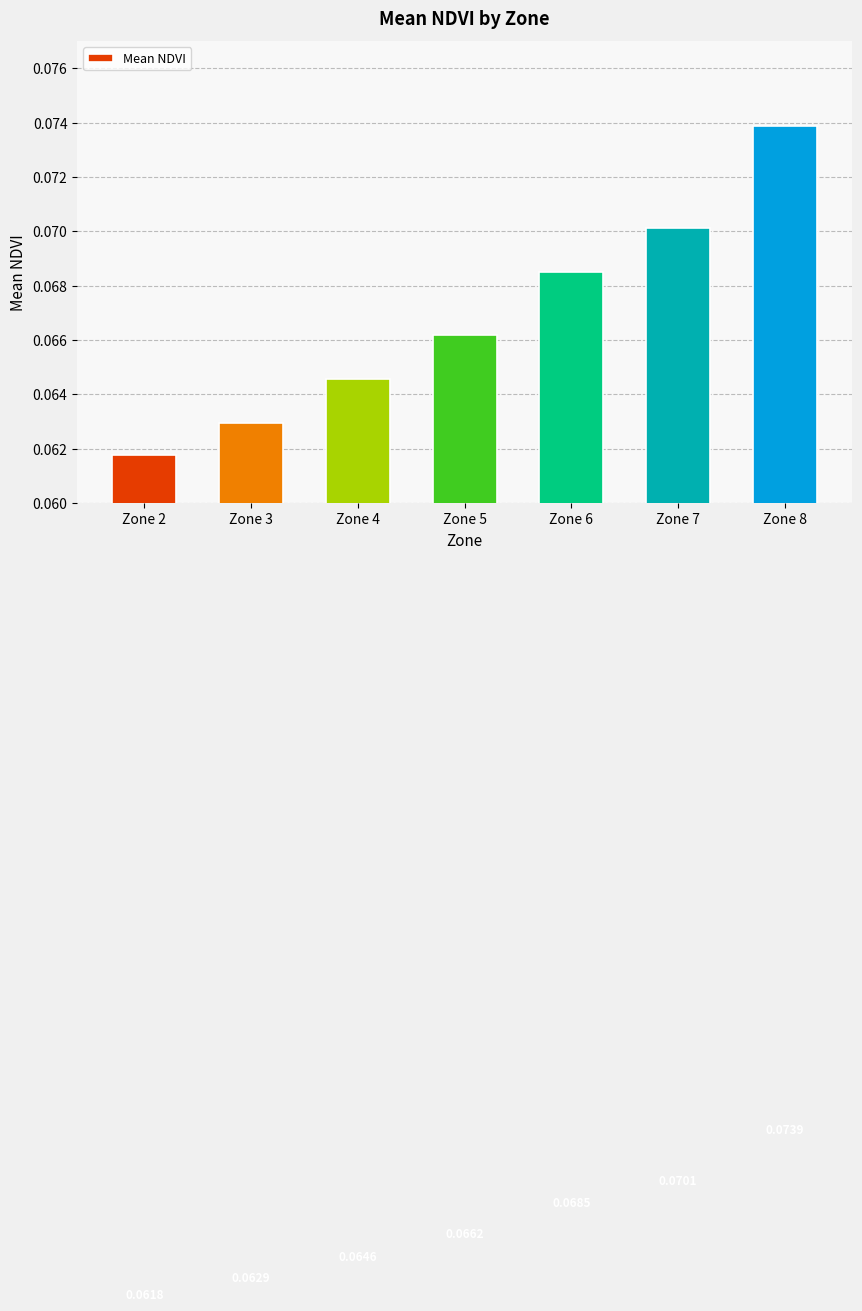

What is the sum of all values?

0.5